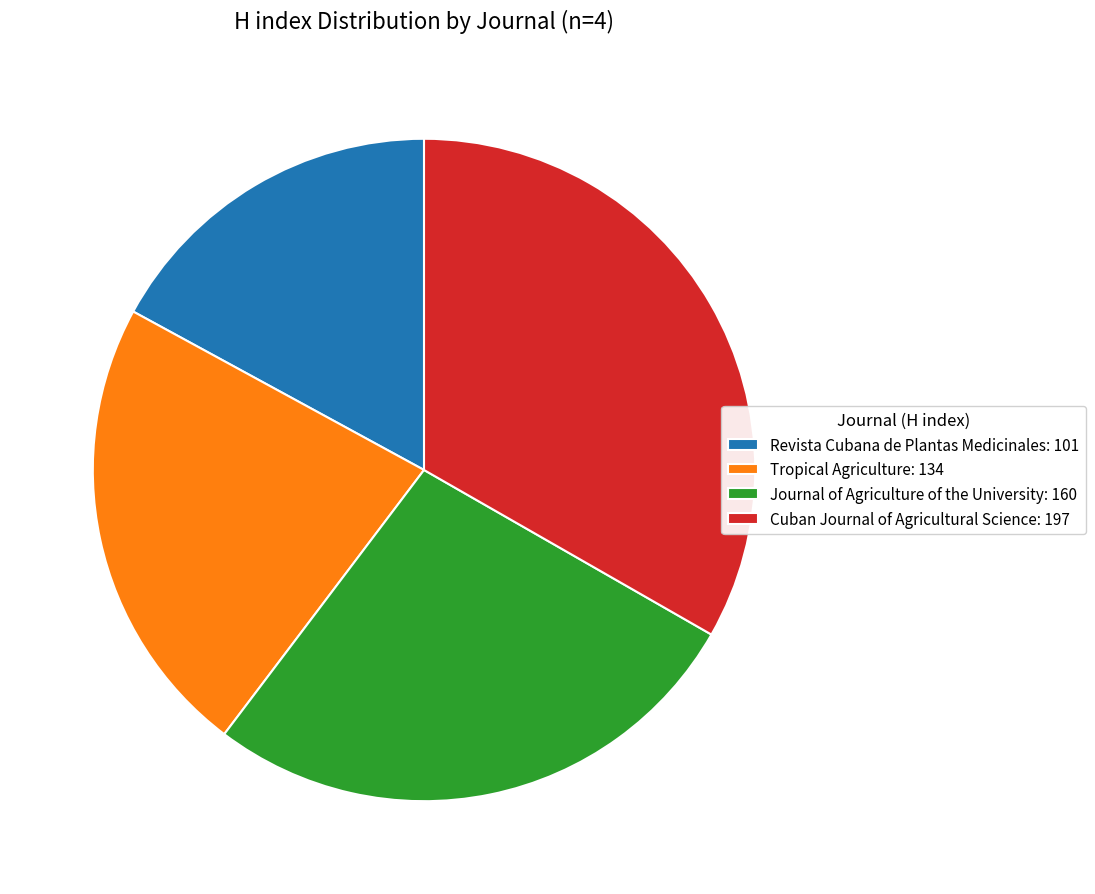

What is the ratio of the value at Revista Cubana de Plantas Medicinales to the value at Tropical Agriculture?

0.8